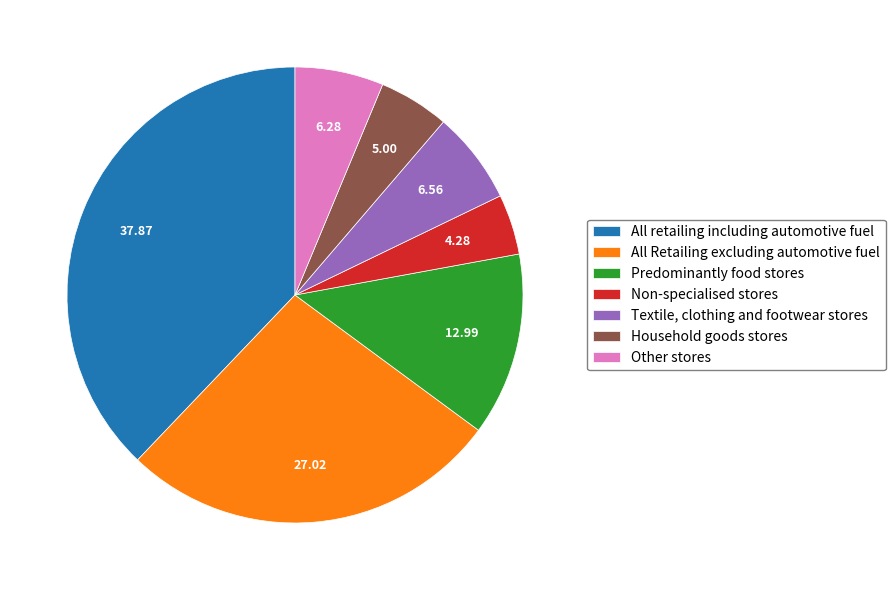

Which has a higher value, Non-specialised stores or Other stores?

Other stores